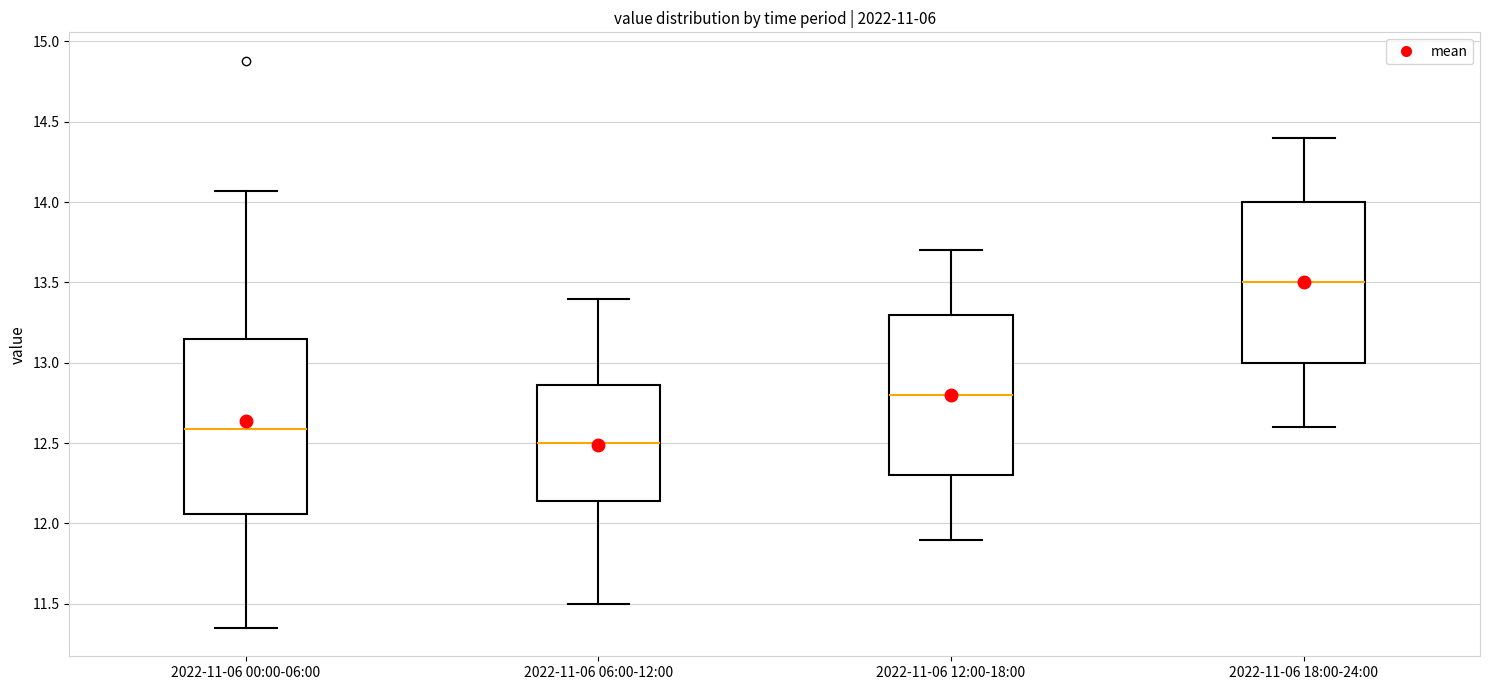

Which box has the lowest median line?

2022-11-06 06:00-12:00